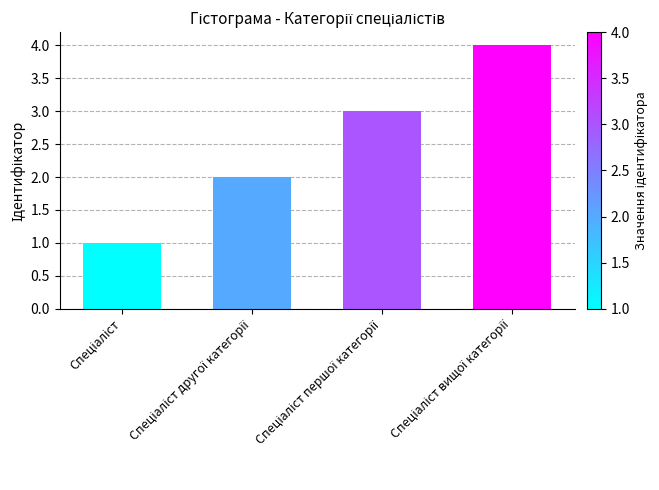

What is the difference between the maximum and minimum values?

3